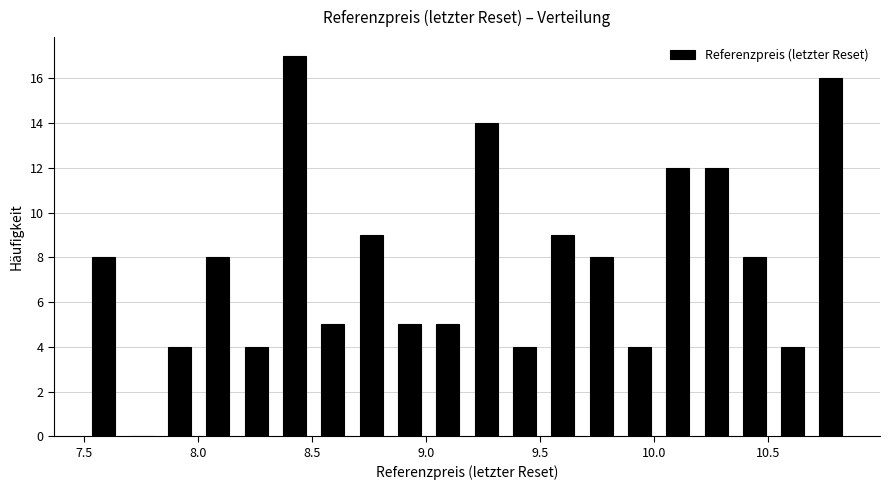

Read against the x-axis, roughly where is the centre of the tallest bar?

8.40